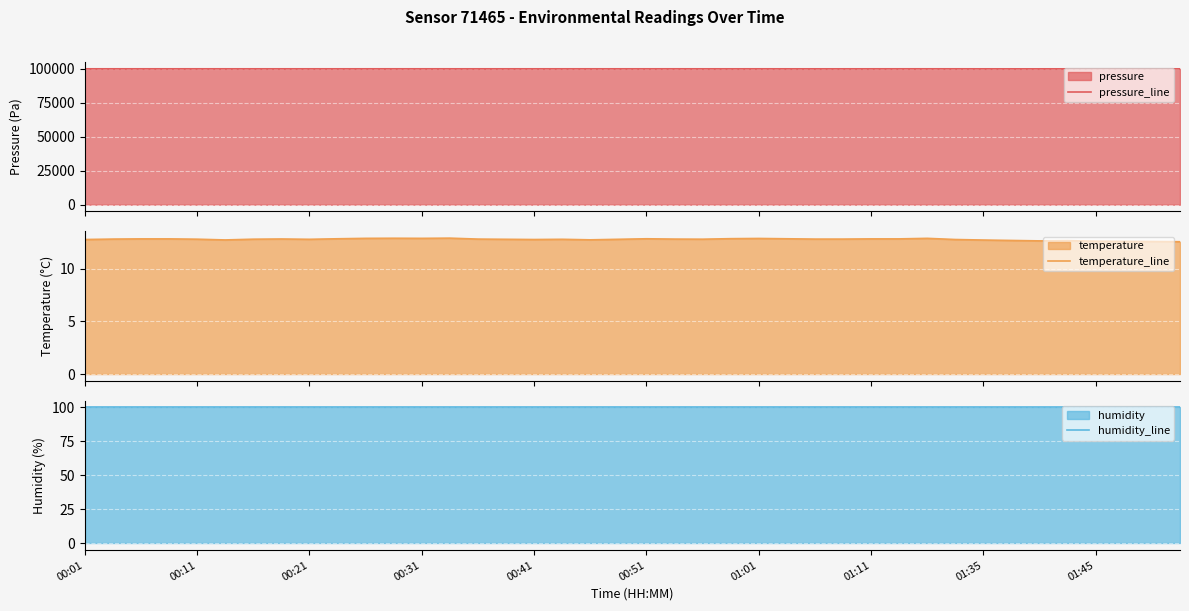

Which series has the largest total across all categories?

pressure_line